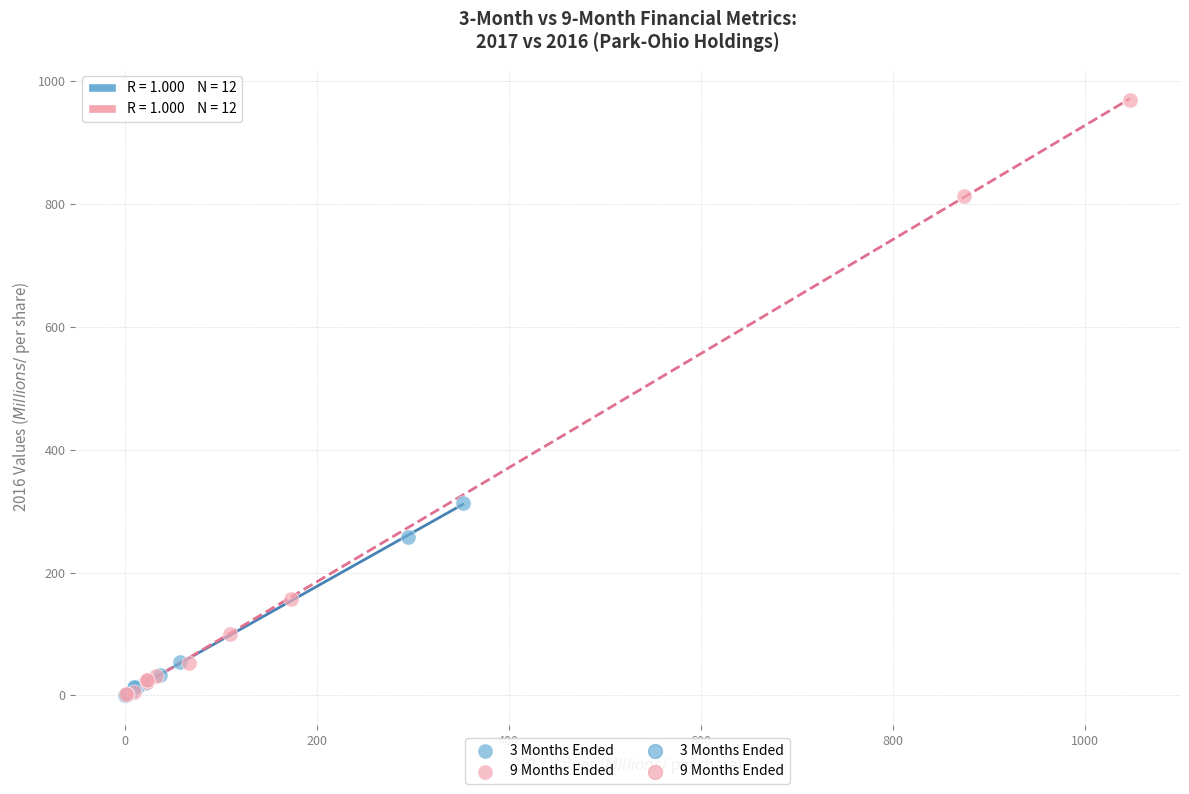

Which series reaches the maximum Y coordinate?

9 Months Ended